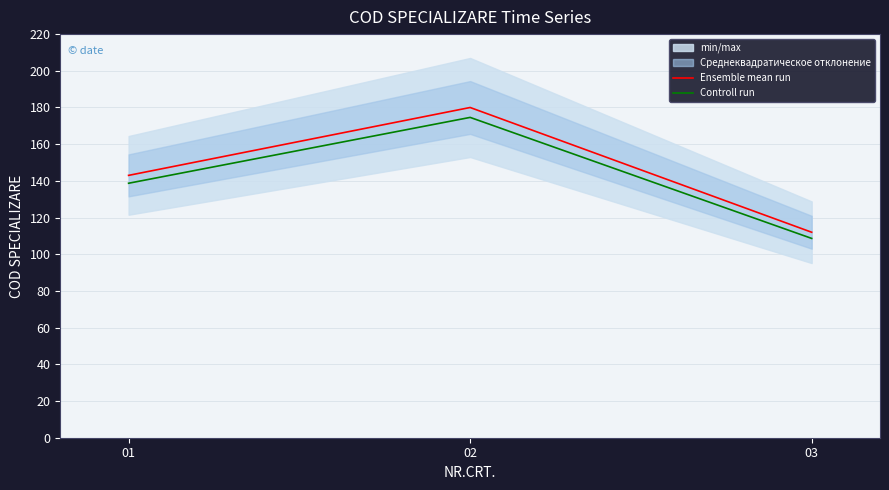

True or false: Ensemble mean run has a value of 60.7 at 01.

False